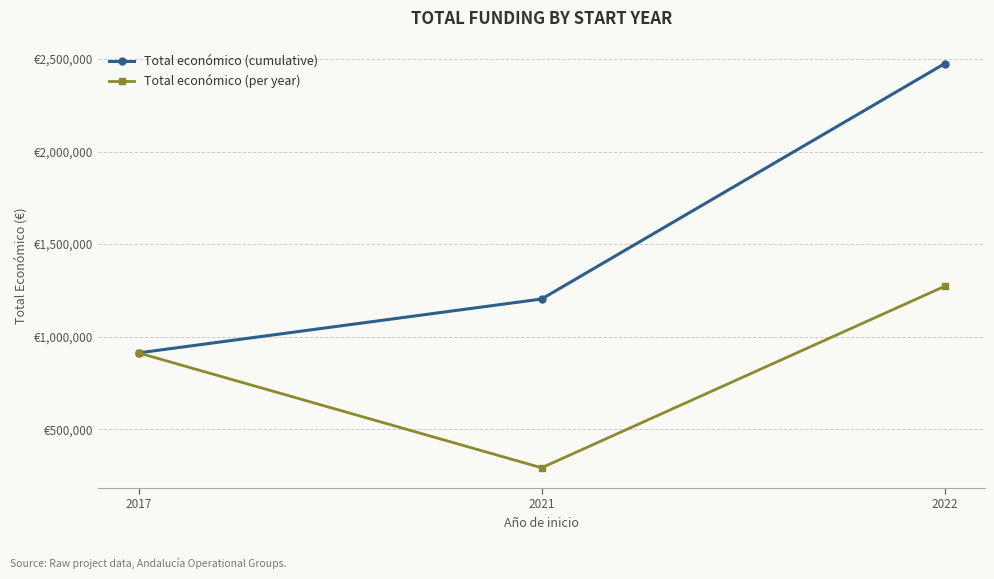

Is this an area chart (filled region under the line)?

No